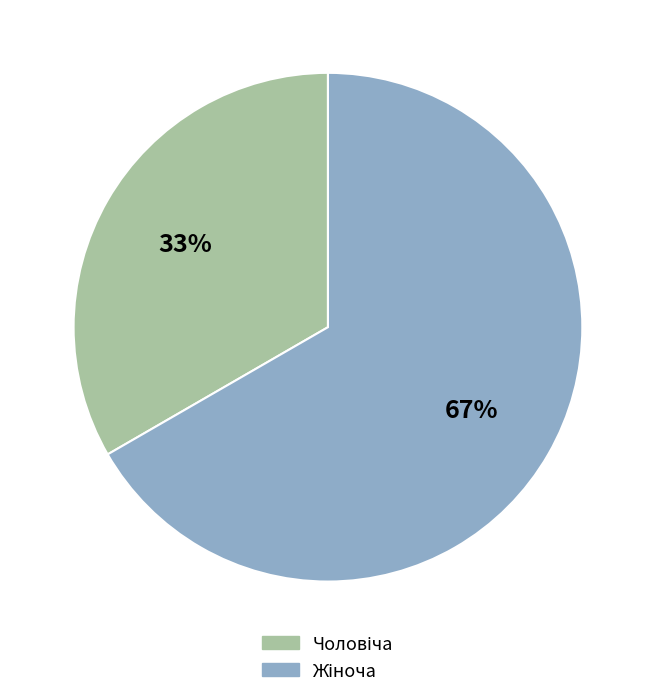

Is there any slice that represents more than half of the pie?

Yes